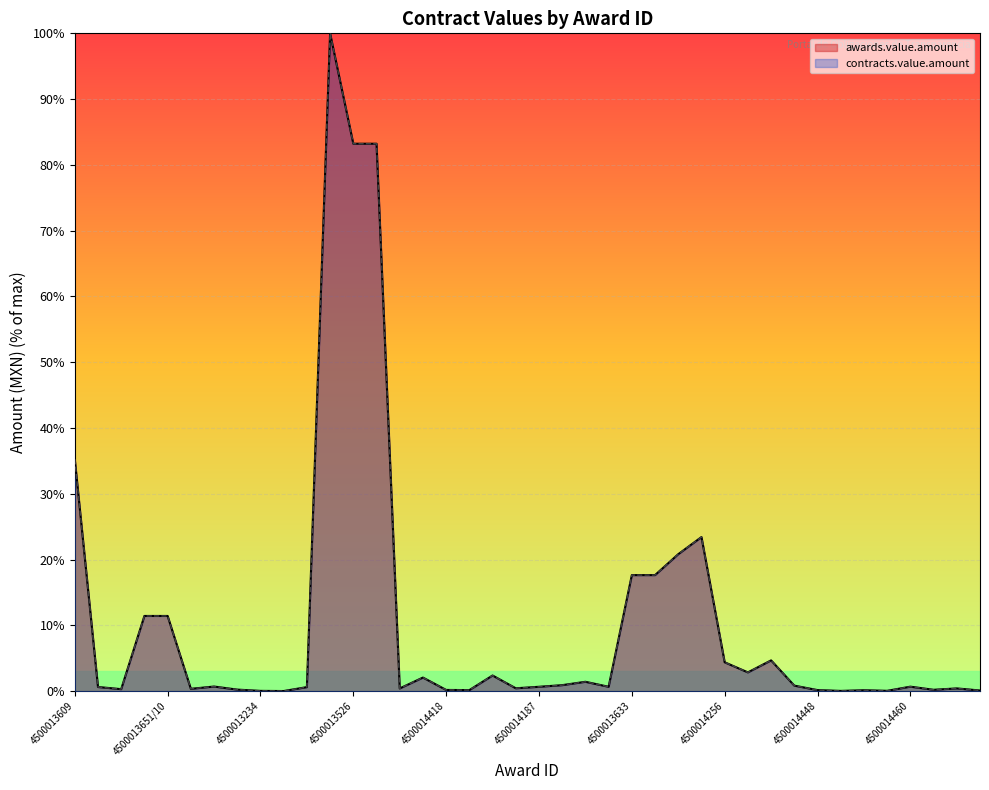

What is the sum of the contracts.value.amount values at 26 and 14?

21.2